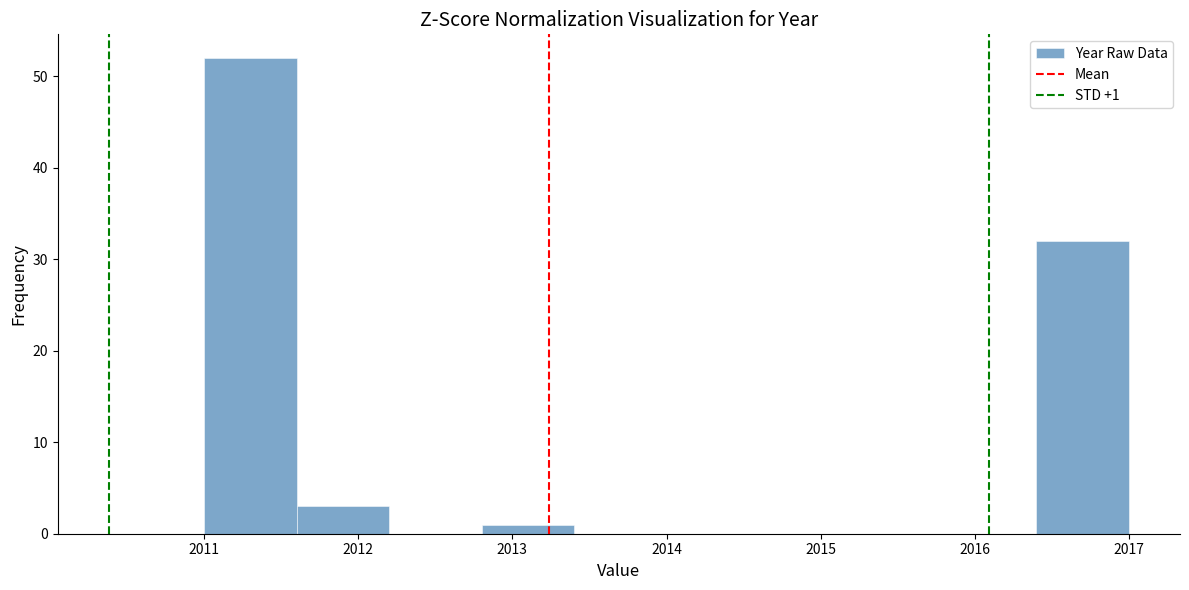

Which range on the x-axis has the tallest bar?

2011.0 to 2011.6